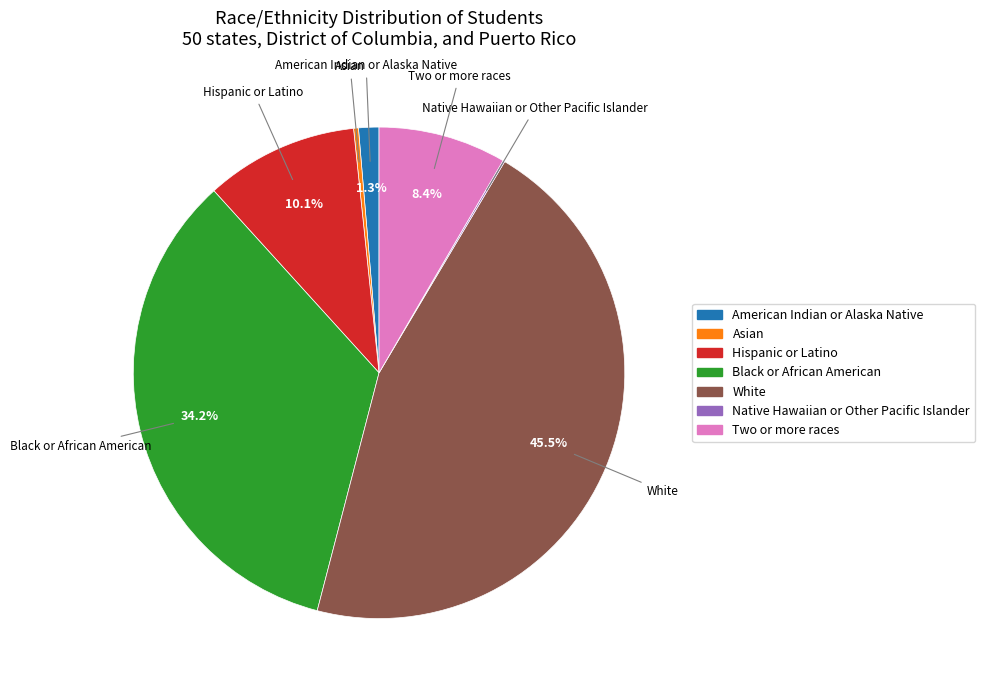

Is there a majority slice in this chart?

No